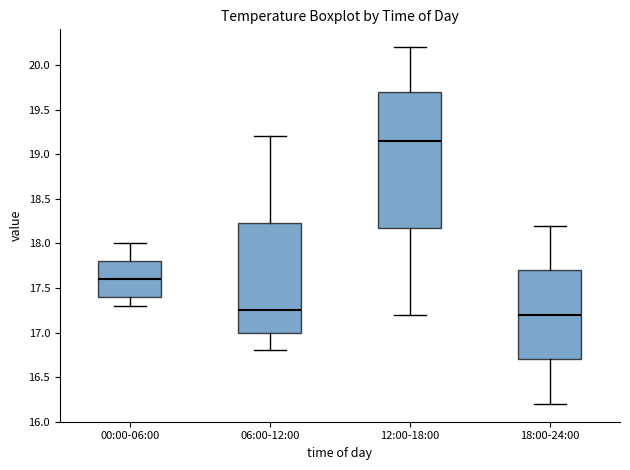

Reading left to right, read every box against the y-axis: the position of its median line, the range the box covers, and the ends of its whiskers. The values are not printed on the chart, so give them approximately, as read against the axis.

00:00-06:00: median 17.60, box 17.40 to 17.80, whiskers 17.30 to 18.00
06:00-12:00: median 17.25, box 17.00 to 18.25, whiskers 16.80 to 19.20
12:00-18:00: median 19.15, box 18.20 to 19.70, whiskers 17.20 to 20.20
18:00-24:00: median 17.20, box 16.70 to 17.70, whiskers 16.20 to 18.20